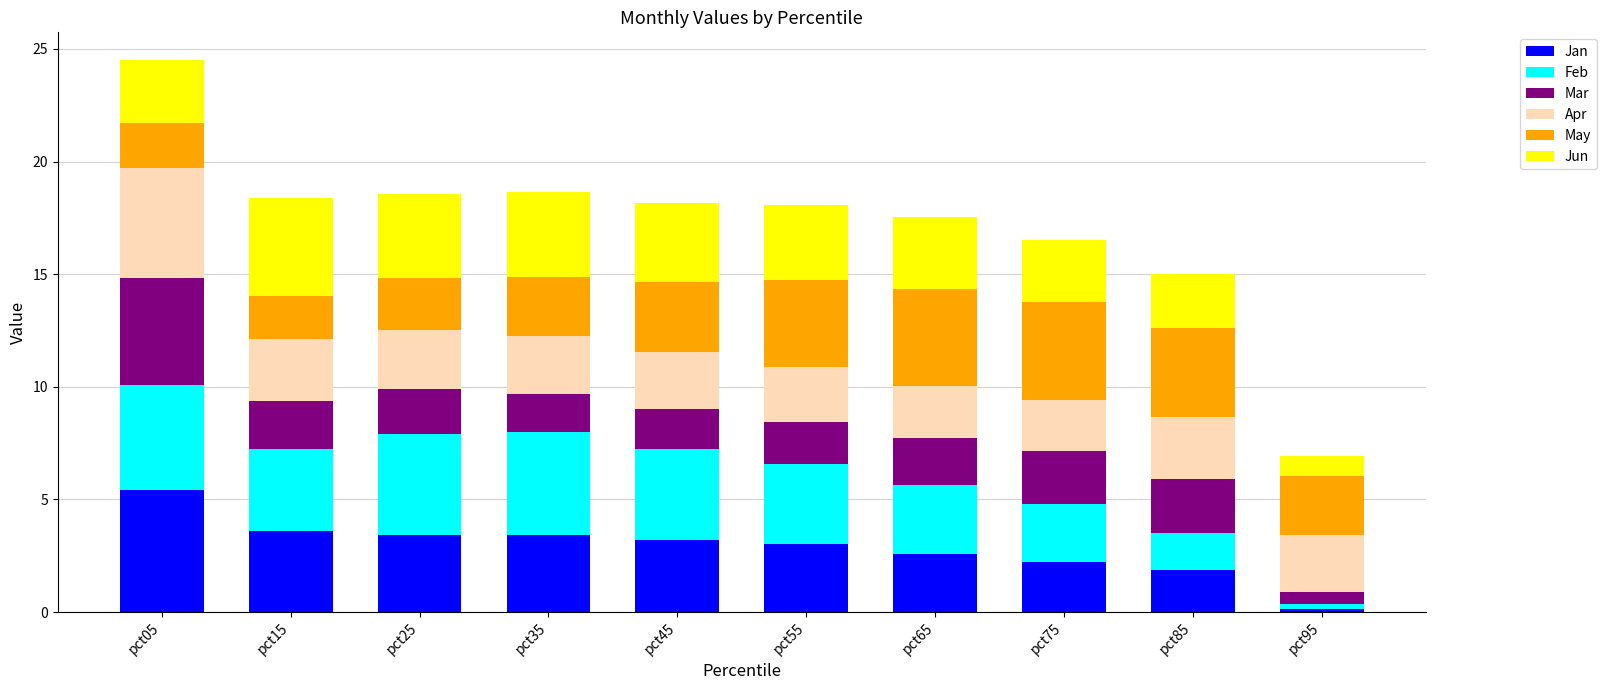

Read the Jan value at pct35.

3.4